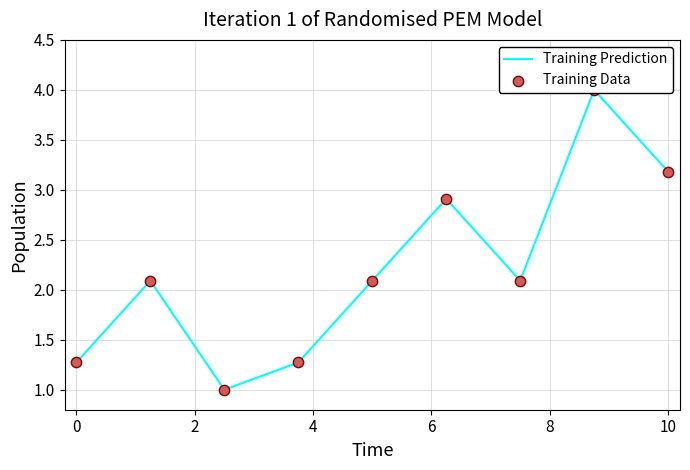

At how many categories does at least one series exceed 2?

6